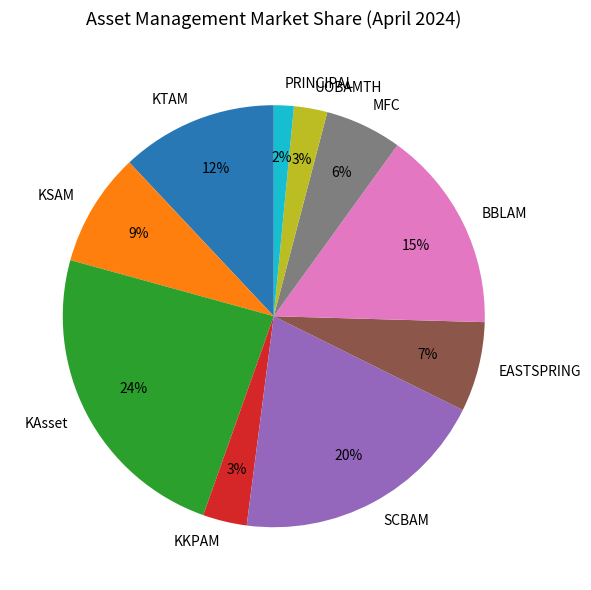

What is the largest slice in the pie chart?

KAsset